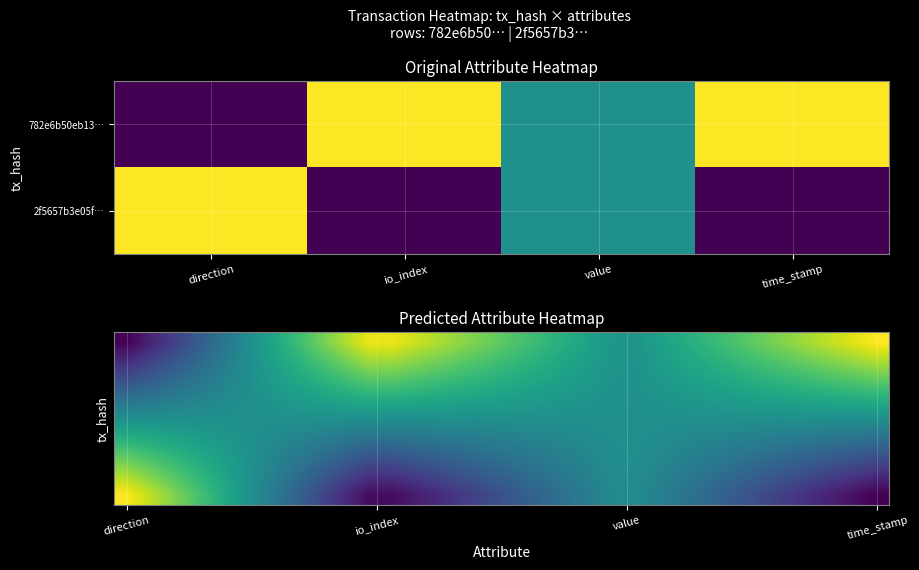

At which category is the sum across all series the highest?

direction